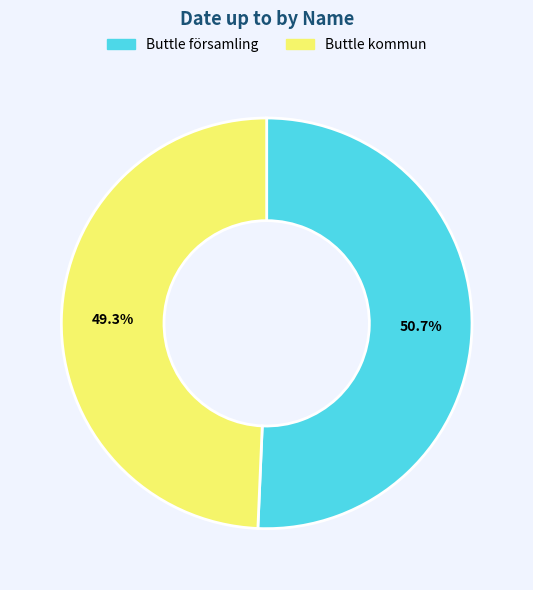

True or false: Buttle kommun accounts for 62% of the total.

False